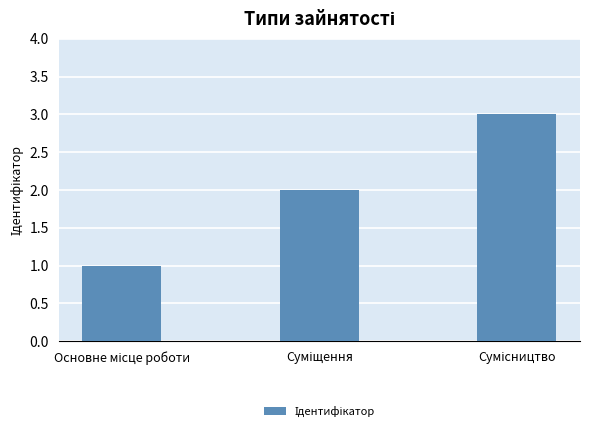

What is the greatest value displayed?

3